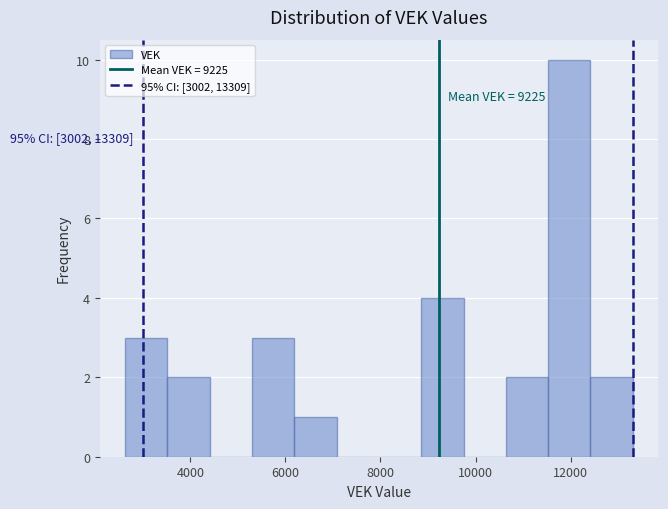

Over which range of the x-axis is the bar tallest?

11600 to 12400